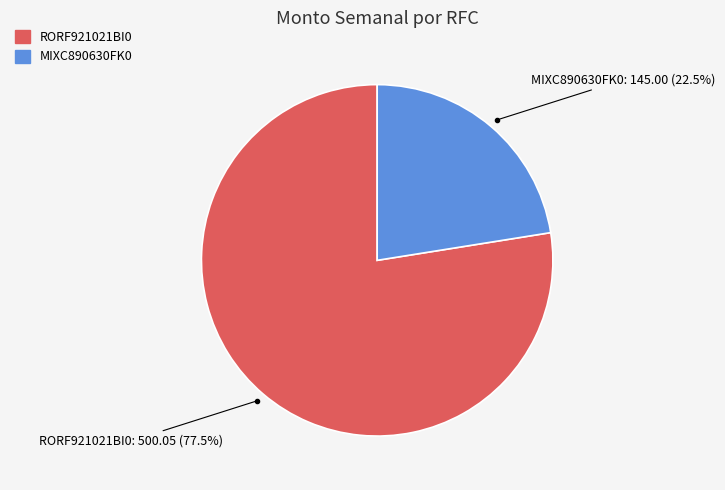

True or false: RORF921021BI0 accounts for 71% of the total.

False